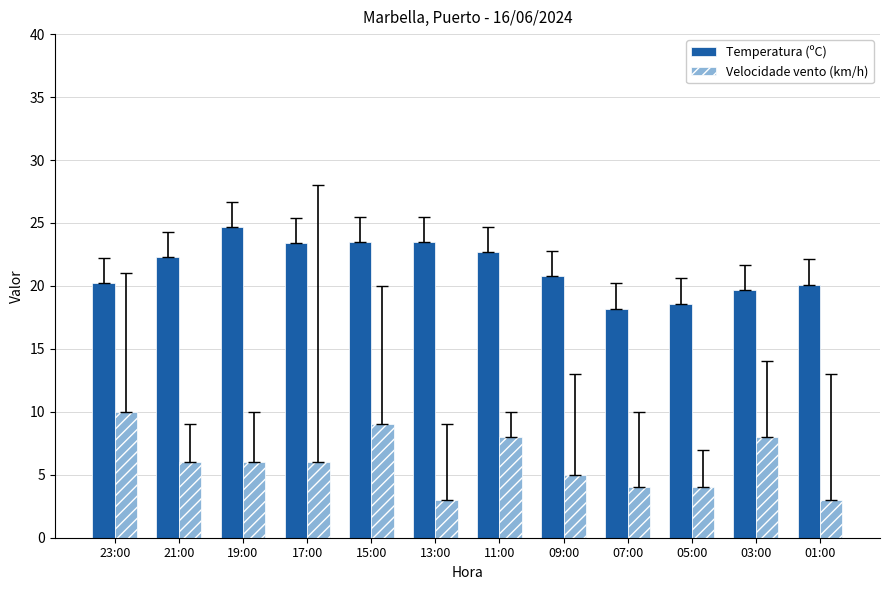

What is the difference between the Temperatura (ºC) values at 11:00 and 13:00?

0.8